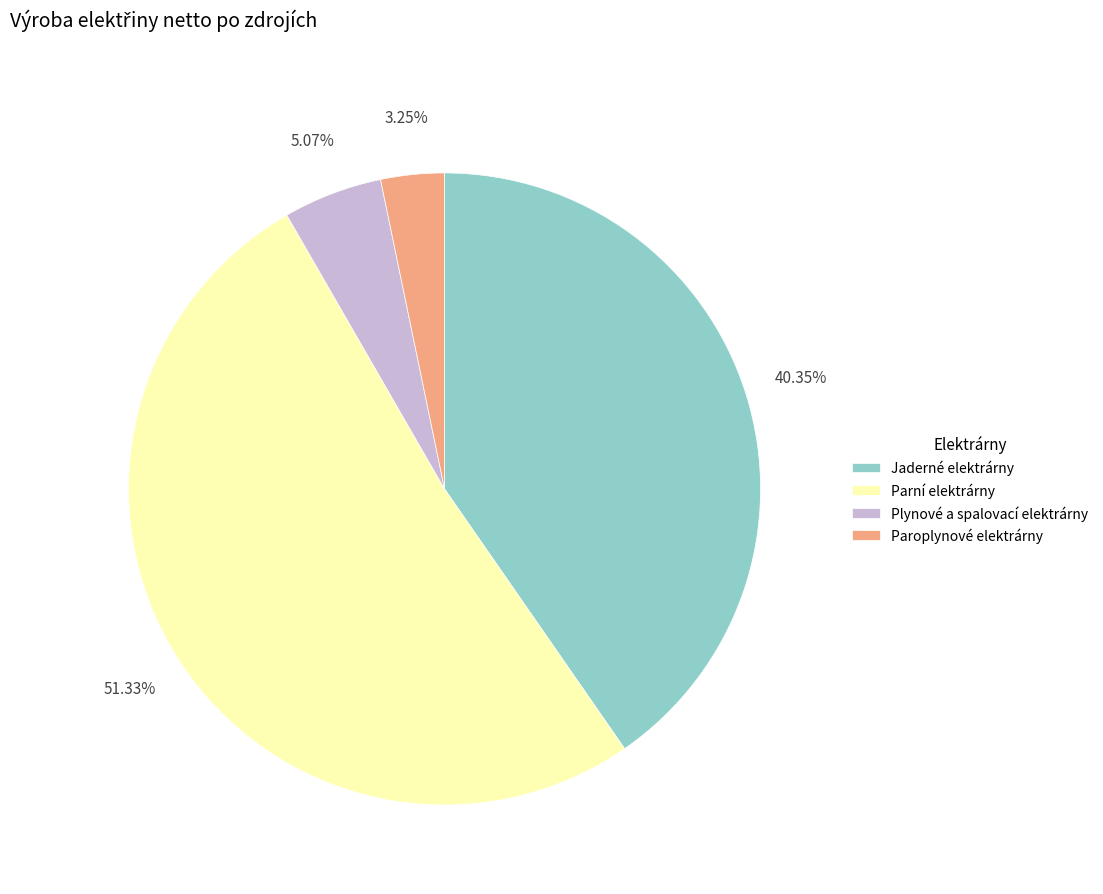

To the nearest percent, what is the difference between the Plynové a spalovací elektrárny and Jaderné elektrárny slice percentages?

35%